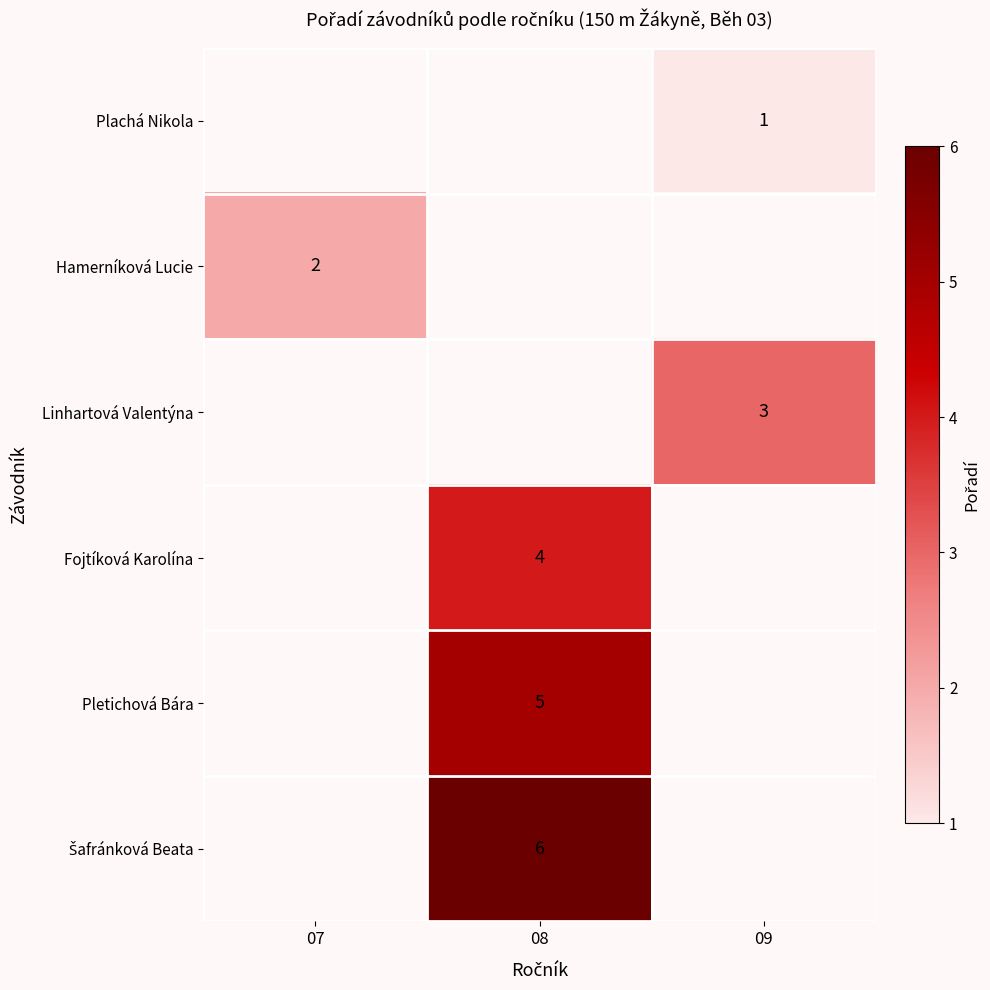

The Hamerníková Lucie series shows 2 at 07. True or false?

True